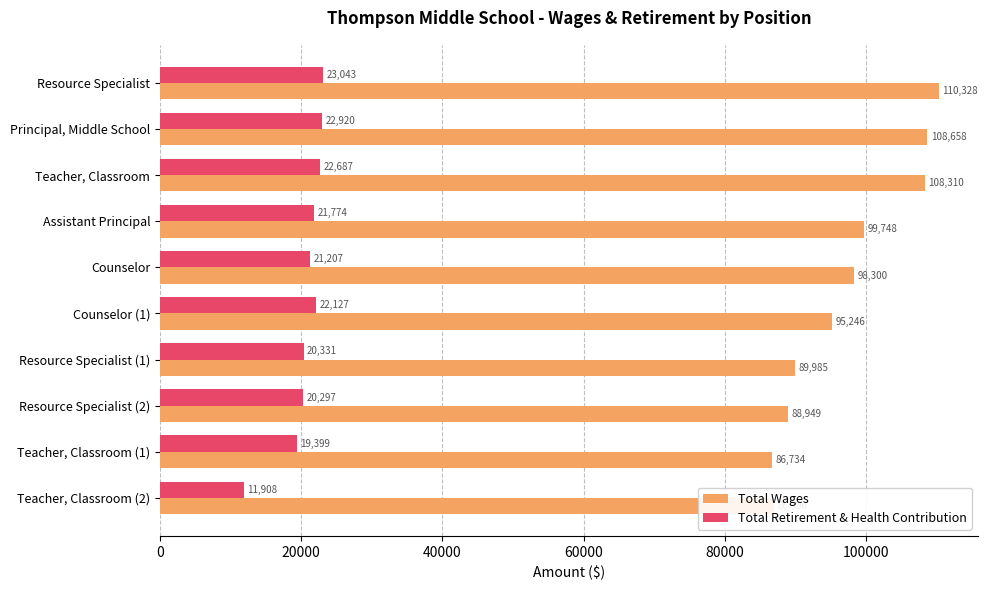

At which label does Total Retirement & Health Contribution reach its peak?

Resource Specialist